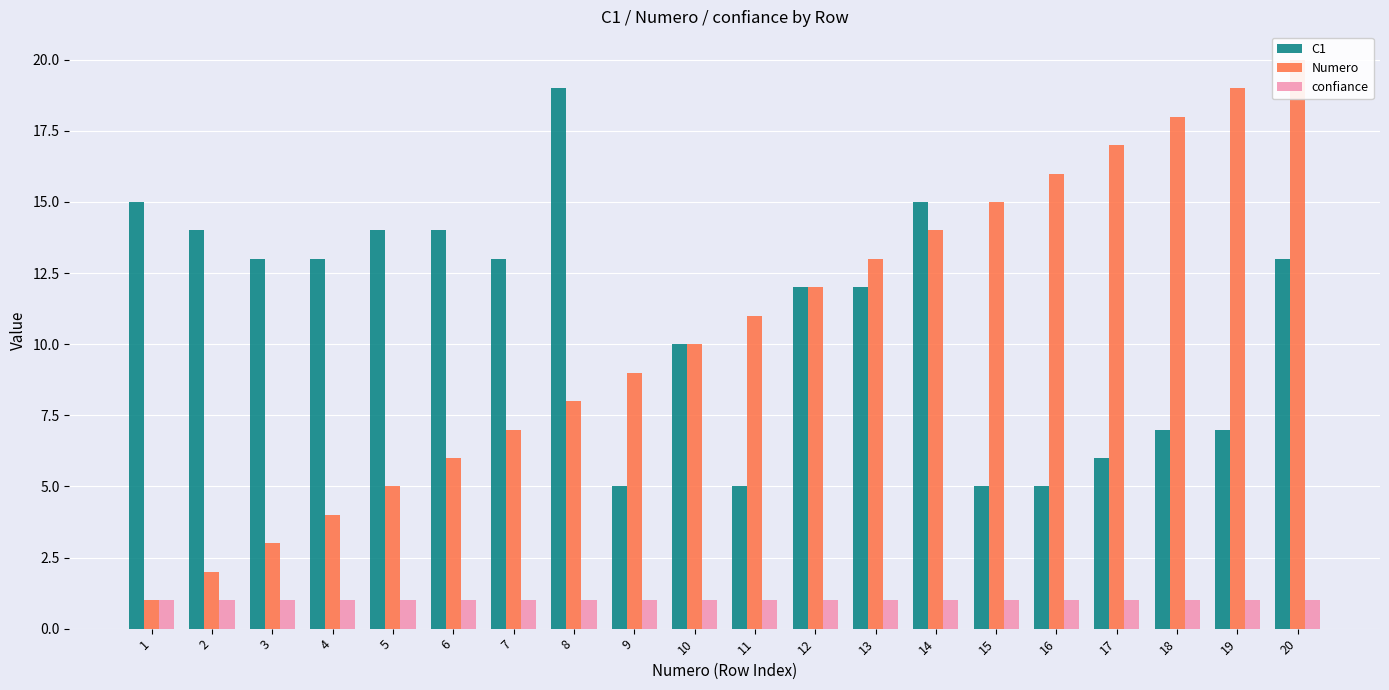

What is the difference between the C1 values at 20 and 9?

8